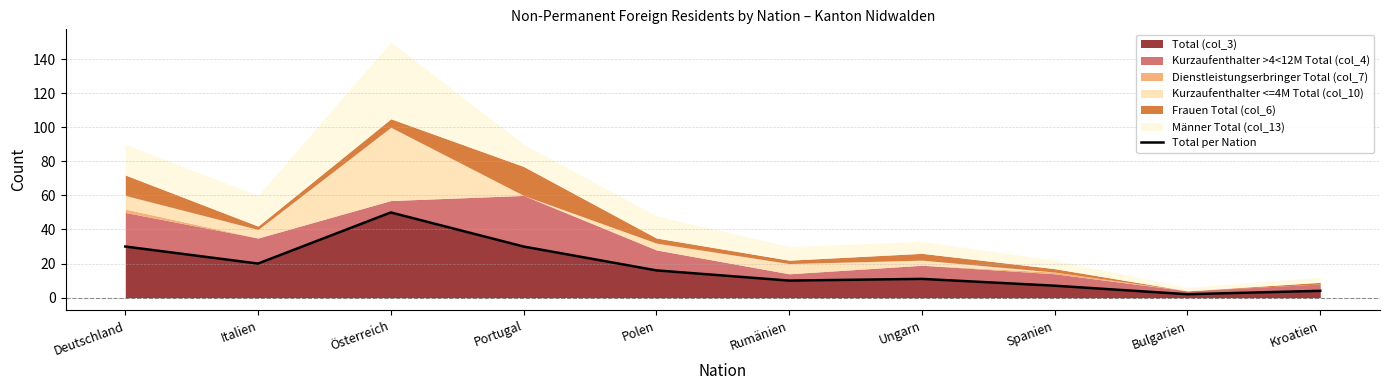

The value of Total (col_3) at Spanien is 7. True or false?

True